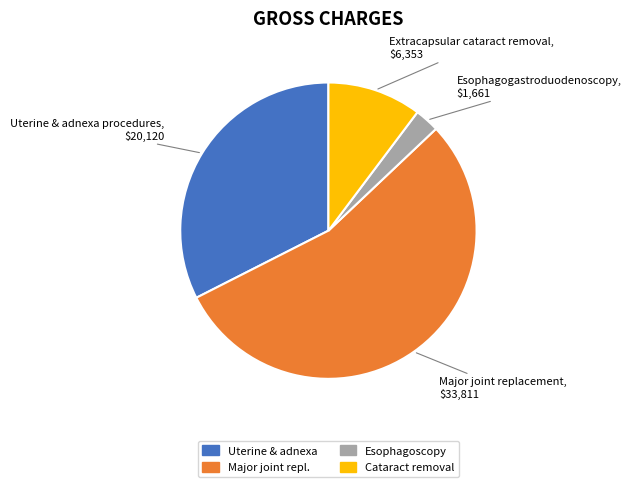

Does any single category account for the majority?

Yes